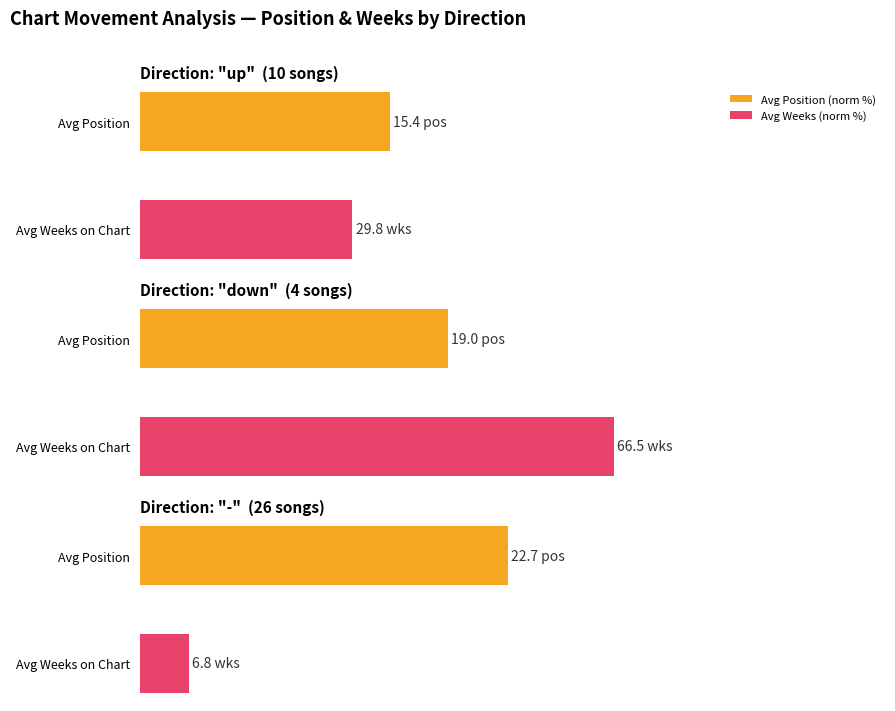

Count the number of categories in the chart.

3